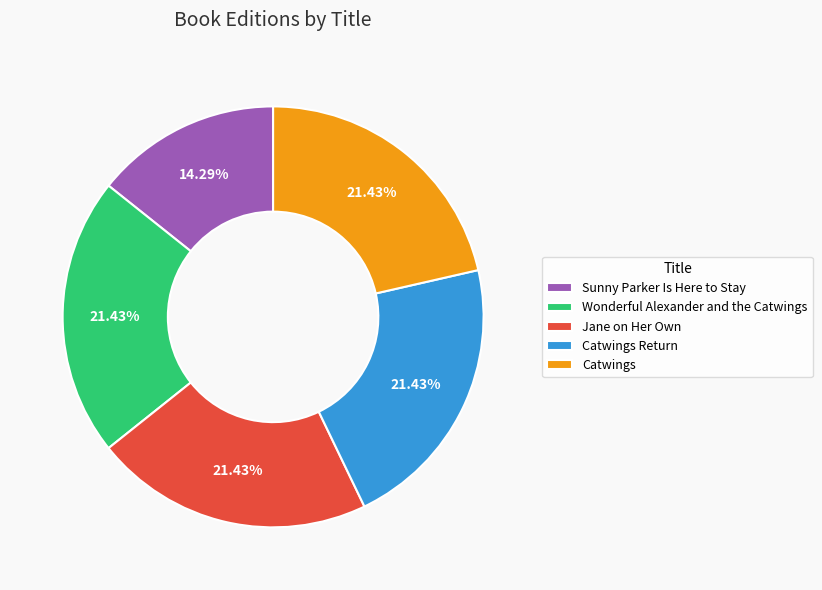

True or false: Jane on Her Own accounts for 21% of the total.

True